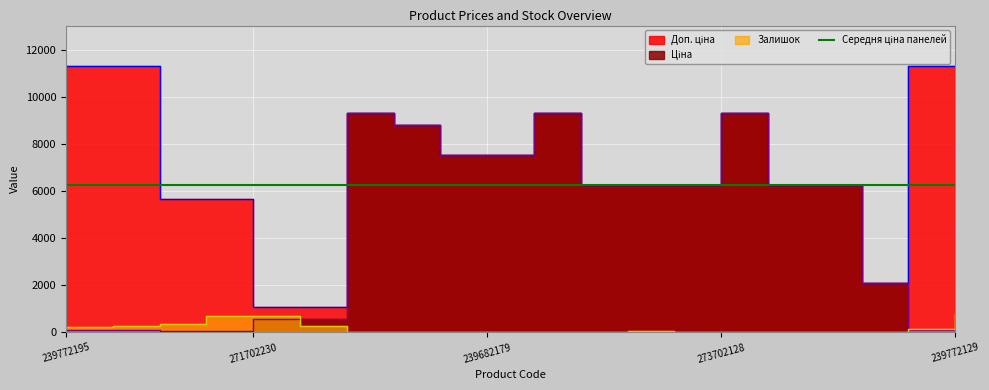

Is the value of Доп. ціна at 273702128 greater than the value of Ціна at 239772130?

Yes